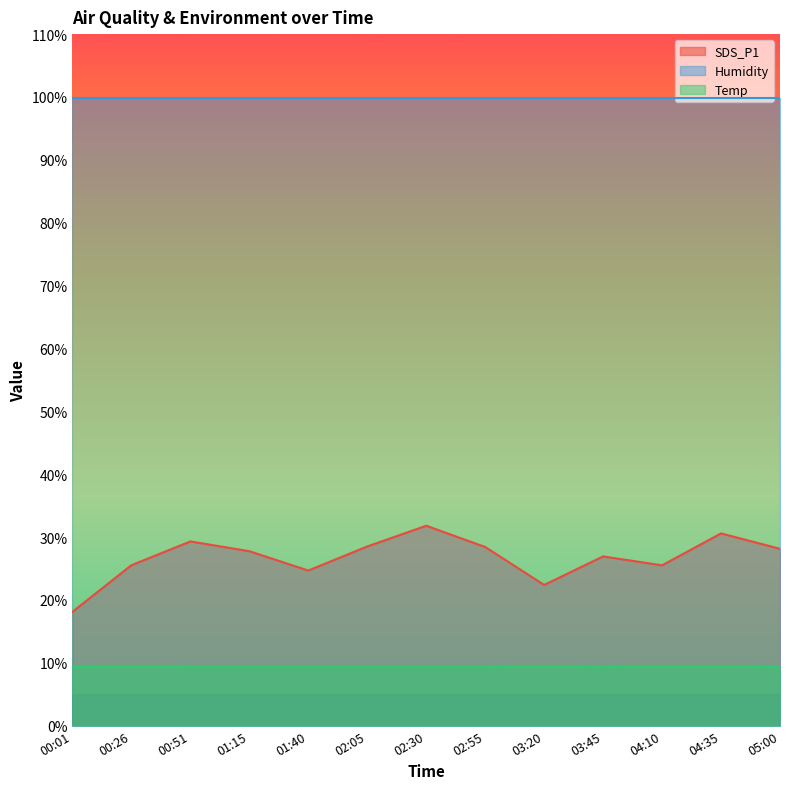

List the labels in order of SDS_P1 value, largest first.

02:30, 04:35, 00:51, 02:05, 02:55, 05:00, 01:15, 03:45, 00:26, 04:10, 01:40, 03:20, 00:01